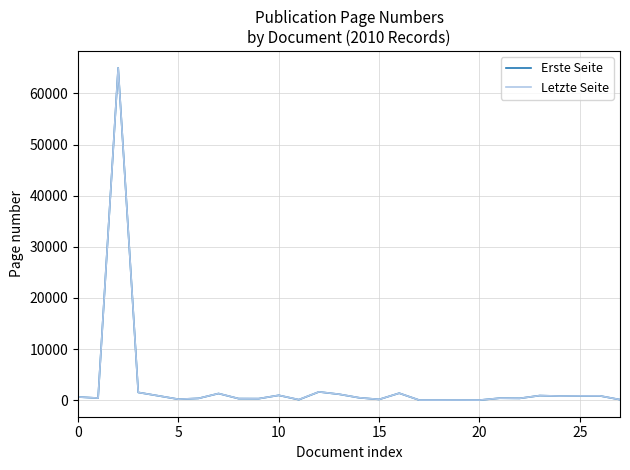

Which series has the largest range (max minus min)?

Erste Seite